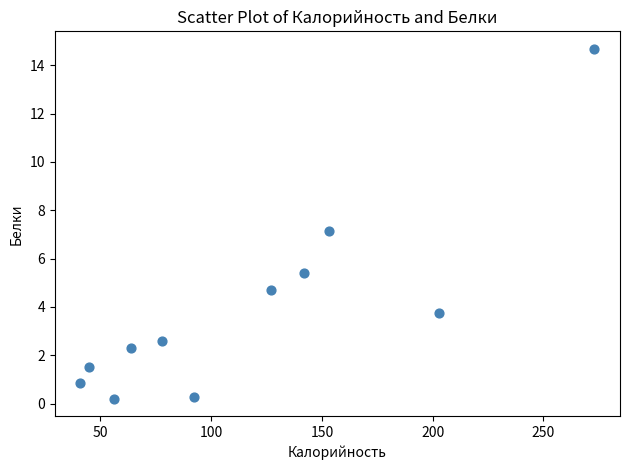

What is the range of Y values (max minus min)?

14.5